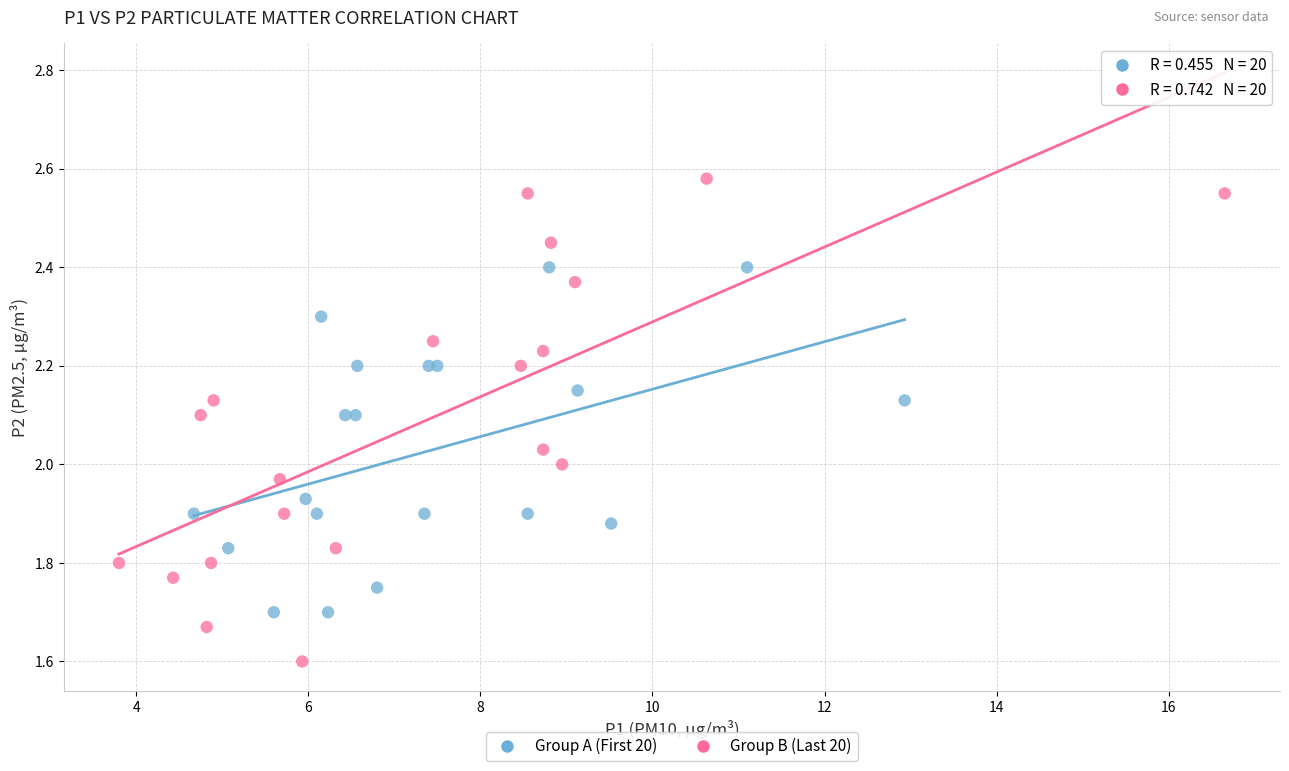

Which series reaches the minimum Y coordinate?

Group B (Last 20)